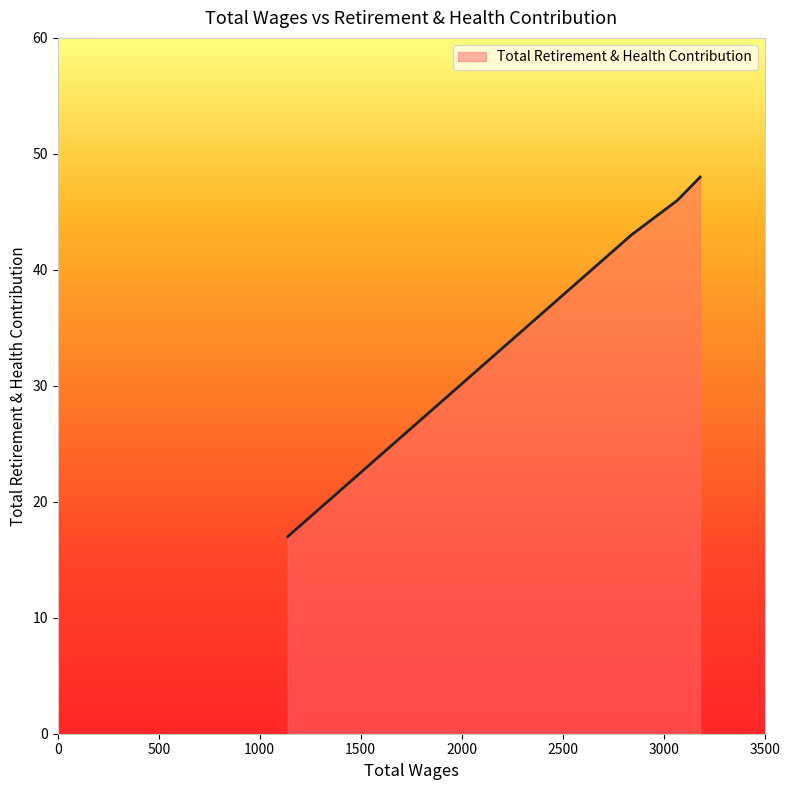

What is the difference between the second highest and second lowest values?

3